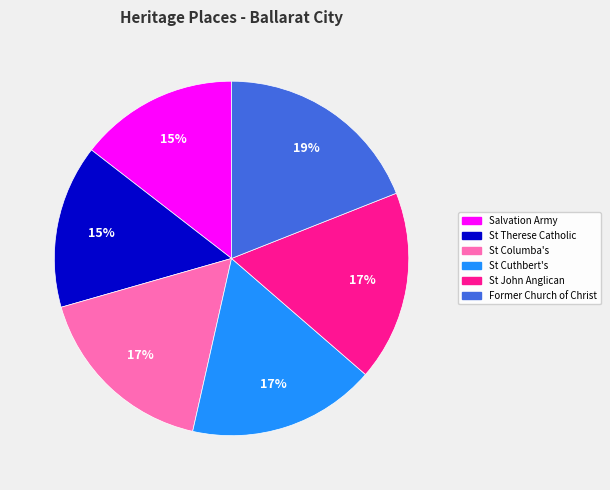

Count the number of slices in the pie.

6